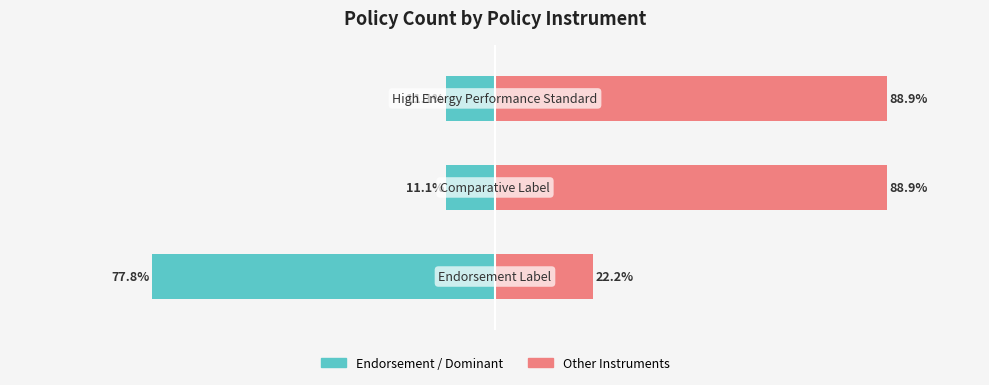

What is the minimum value shown in the chart?

-77.8